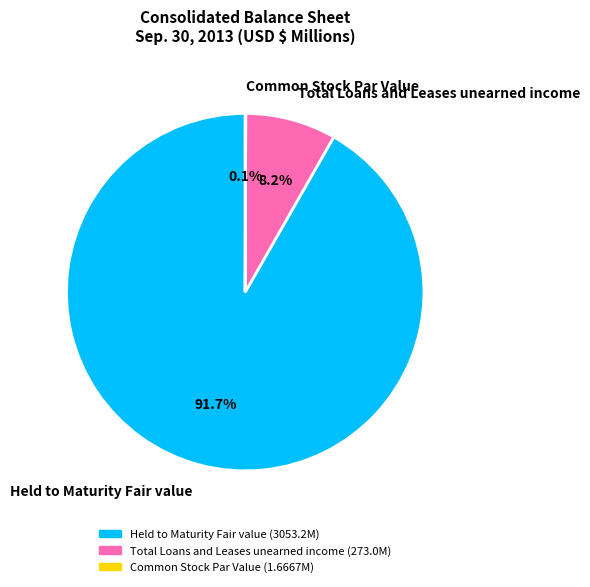

What portion of the pie excludes Held to Maturity Fair value?

8.3%